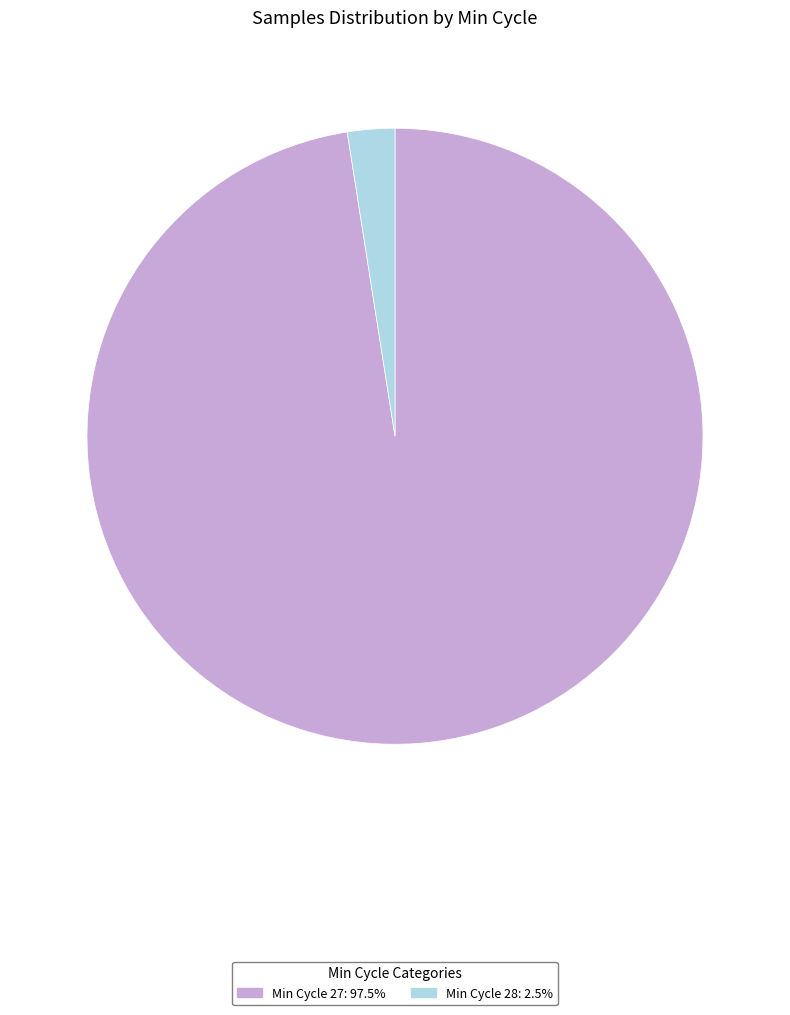

How many slices are in this pie chart?

2